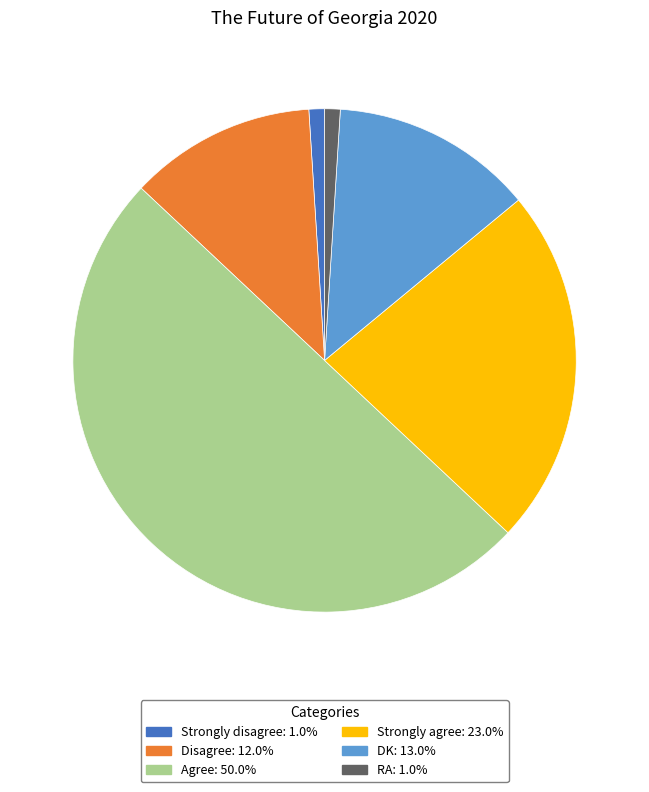

What is the ratio of the value at Agree: 50.0% to the value at RA: 1.0%?

50.0